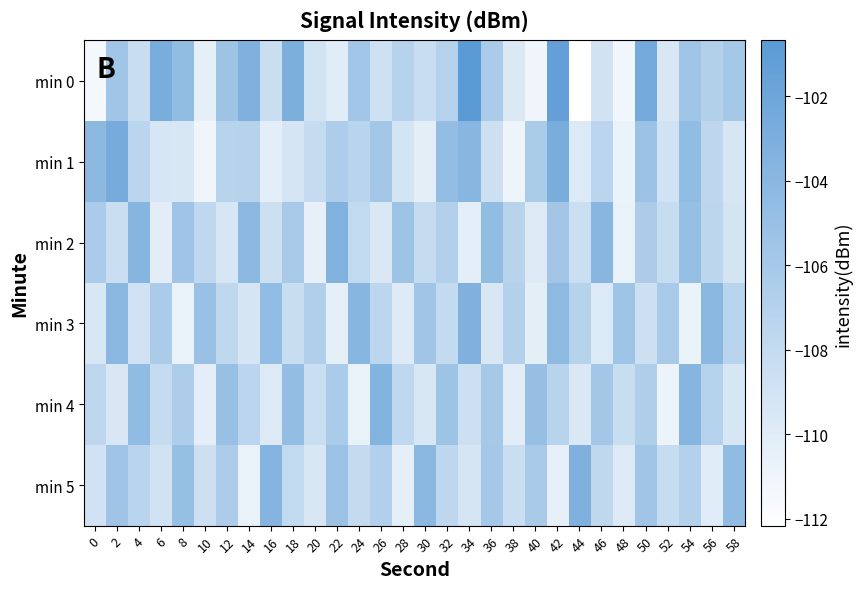

What is the total value across all series at 28?

-649.5